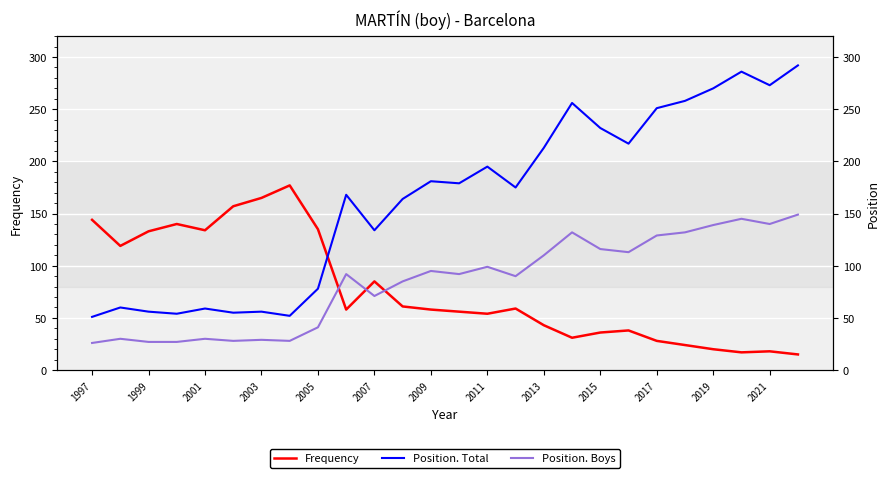

The value of Frequency at 2003 is 82. True or false?

False